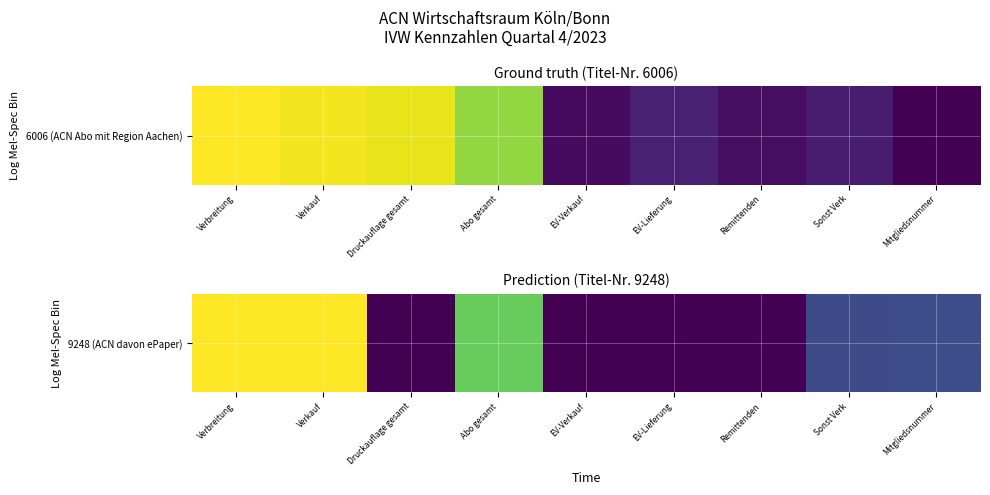

What is the sum of the values at EV-Lieferung and Verkauf?

38966